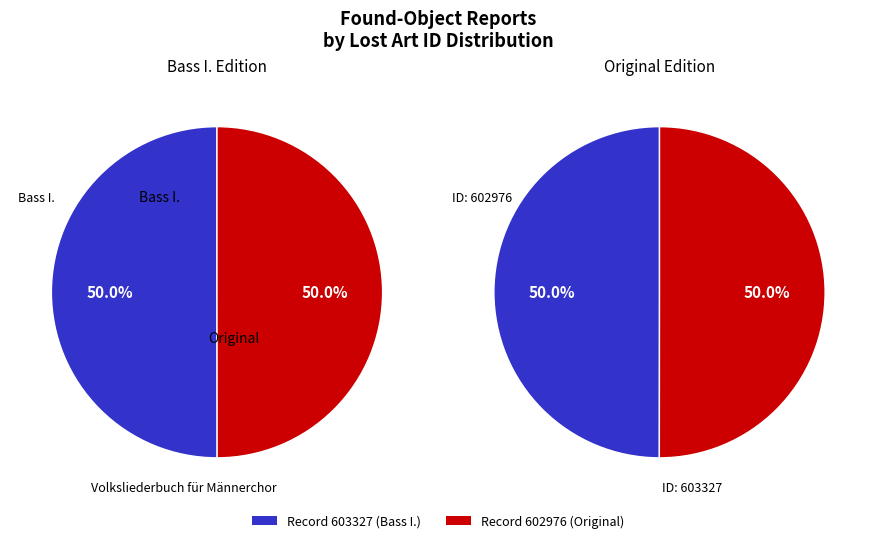

Which category has the biggest portion of the pie?

Volksliederbuch für Männerchor: Bass I.